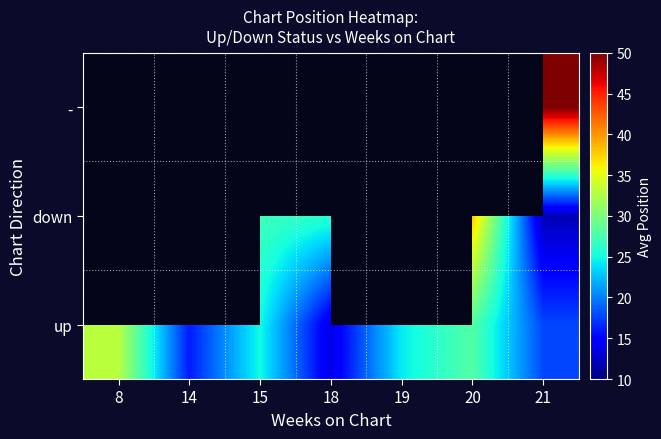

What is the difference between the second highest and minimum values in the up series?

14.5